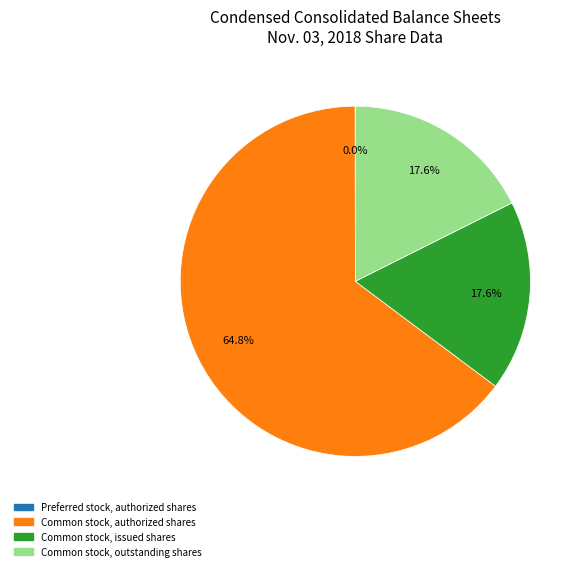

Between Common stock, outstanding shares and Common stock, authorized shares, which is larger?

Common stock, authorized shares